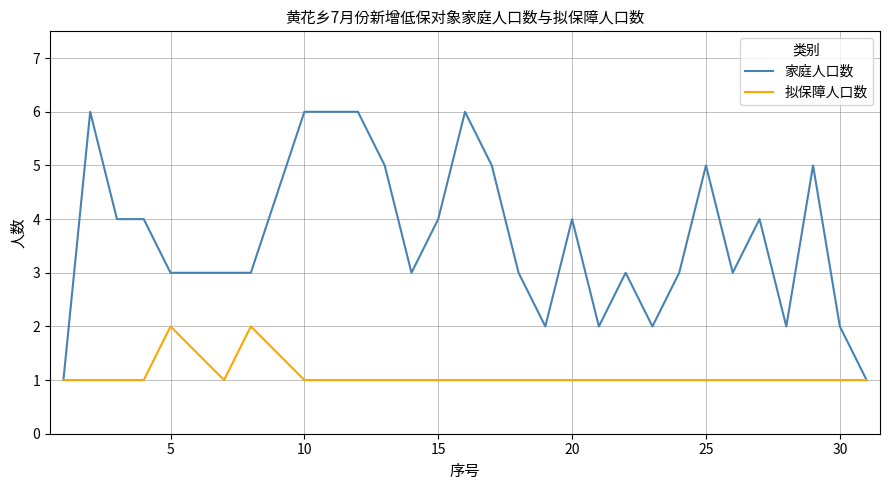

Which series has the largest total across all categories?

家庭人口数